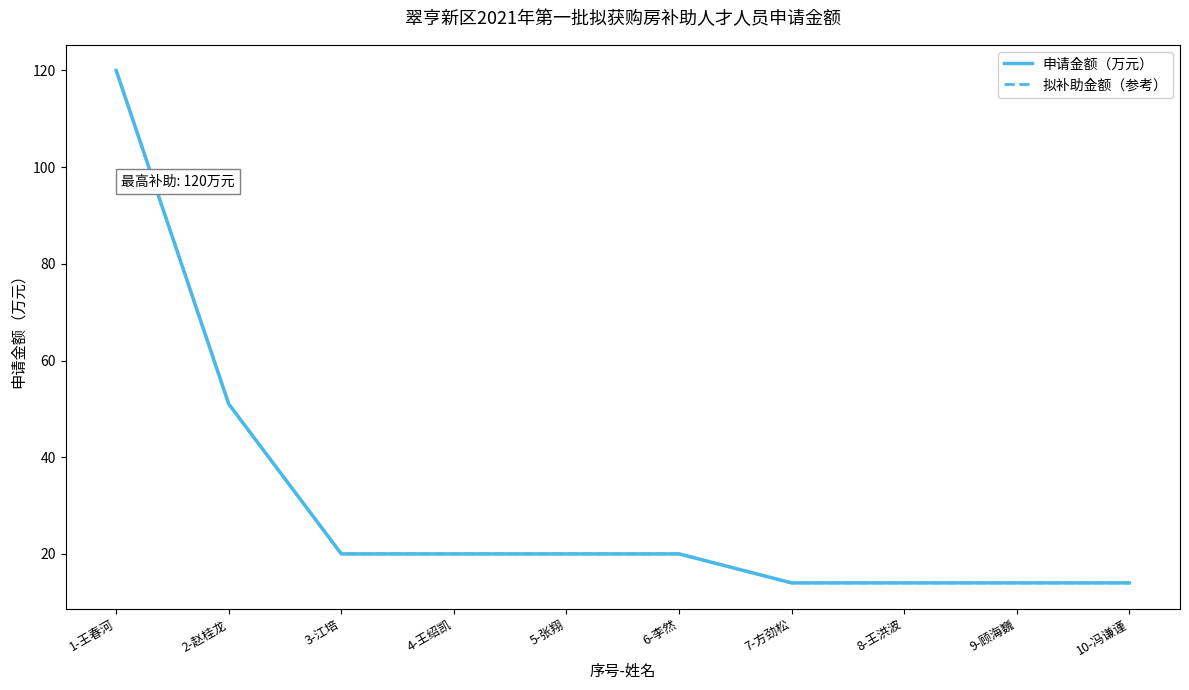

Rank the series at 8-王洪波 from lowest to highest value.

申请金额（万元）, 拟补助金额（参考）